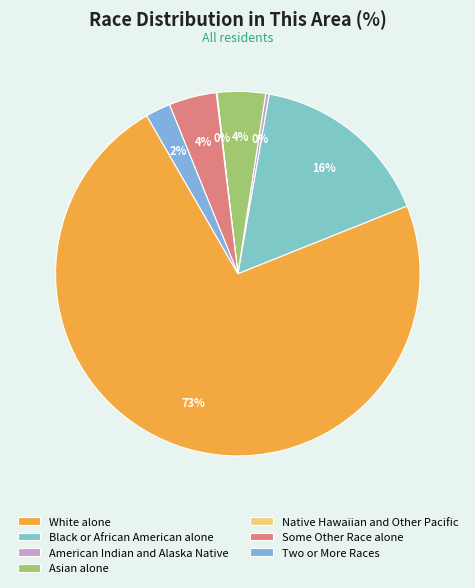

The American Indian and Alaska Native slice represents 0% of the pie. True or false?

True